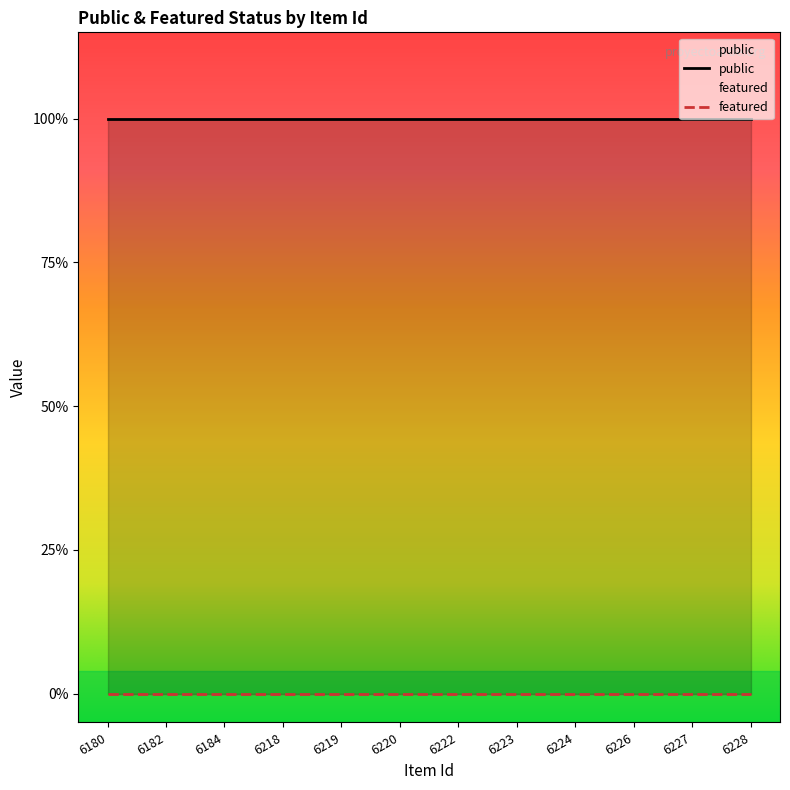

Rank the series by their average value, from highest to lowest.

public, featured